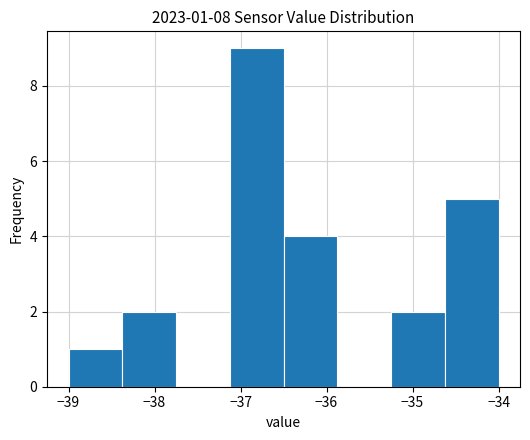

Which range on the x-axis has the tallest bar?

-37.1 to -36.5